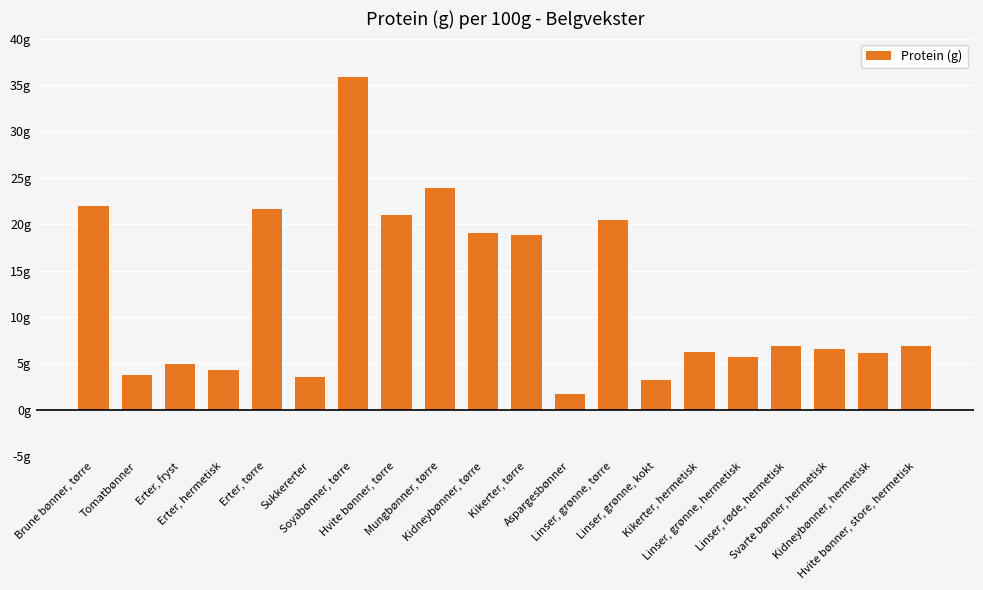

Where does the data first go above 6?

Brune bønner, tørre